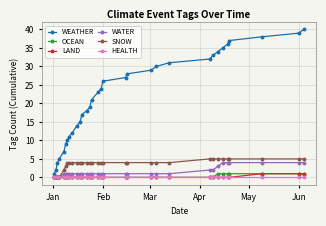

Which series has the largest total across all categories?

WEATHER